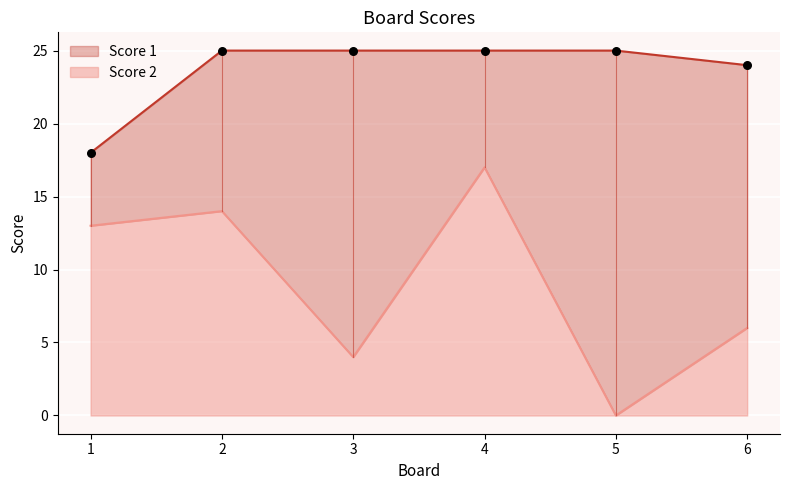

Which series has the largest total across all categories?

Score 1